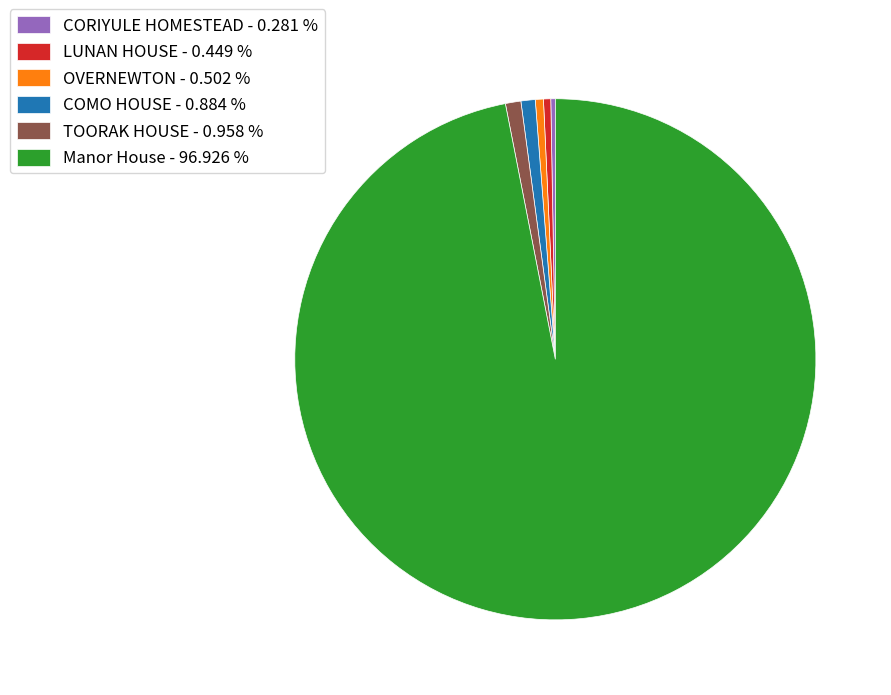

Is it true that LUNAN HOUSE is 10% of the pie?

False